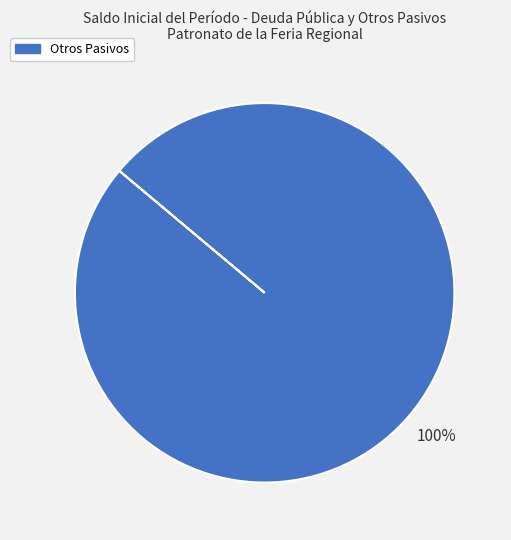

Does any single category account for the majority?

Yes